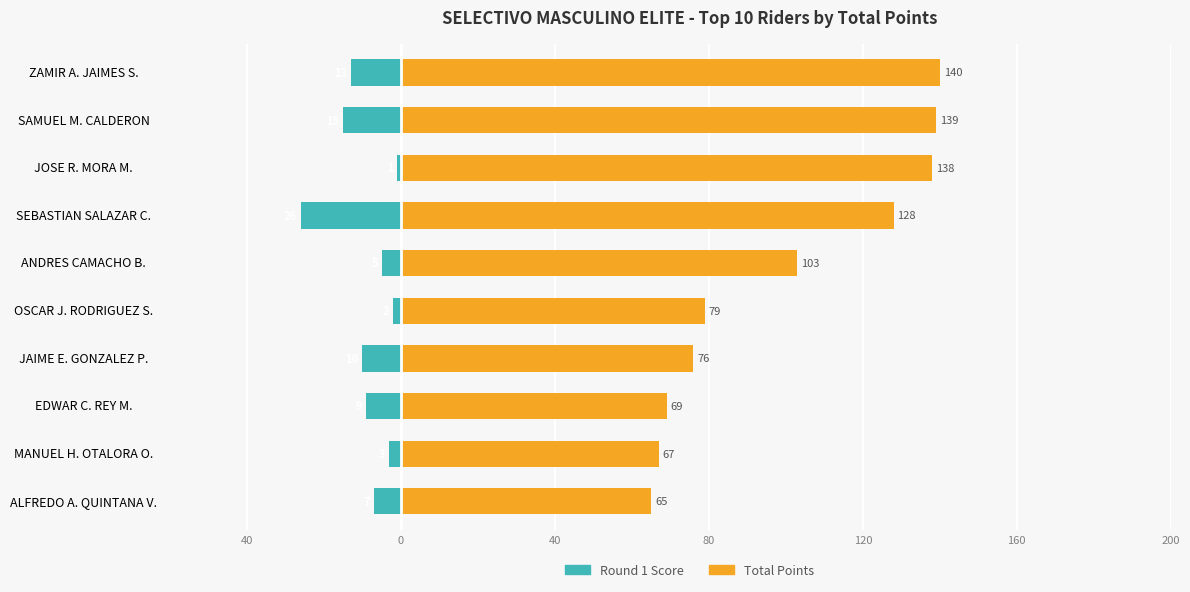

The value of Round 1 Score at SEBASTIAN SALAZAR C. is -7. True or false?

False